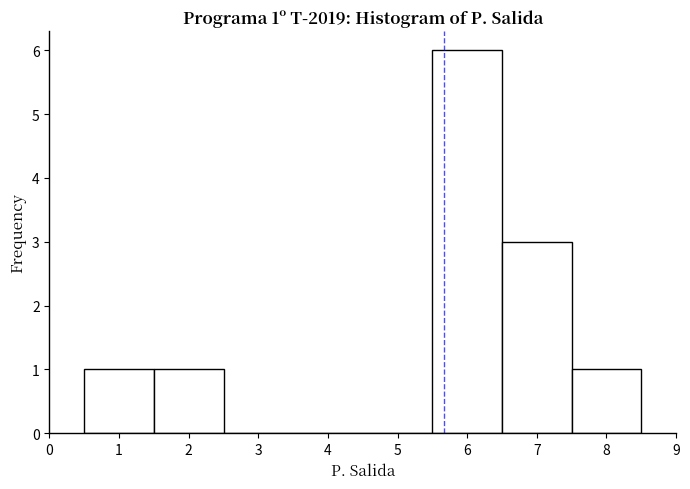

Which range on the x-axis has the tallest bar?

5.5 to 6.5